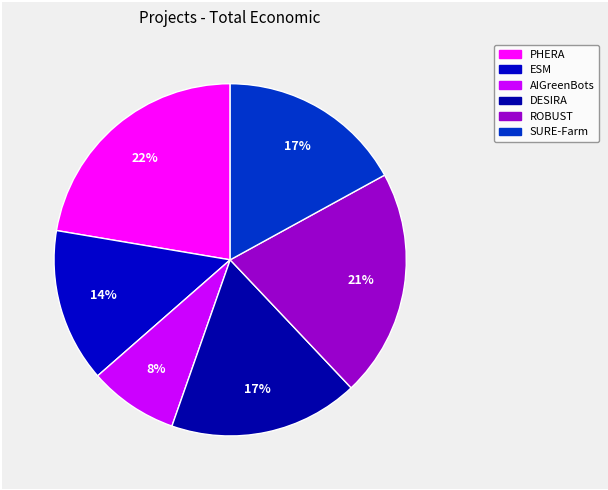

Do ROBUST and AIGreenBots together represent more than half of the pie?

No